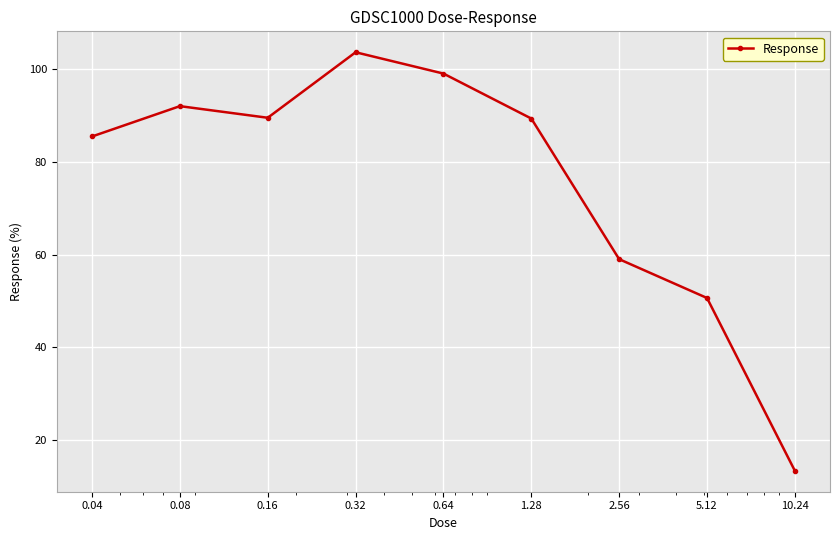

What is the greatest value displayed?

103.7